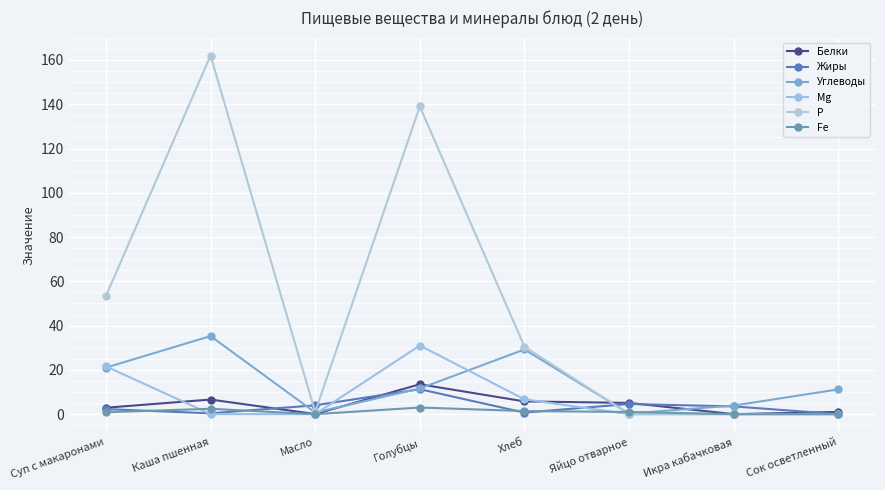

Reading right to left, what are all the values shown in this chart?

Белки: 1.0	0.0	5.1	5.8	13.5	0.1	6.6	2.9
Жиры: 0.0	3.5	4.6	0.7	11.3	4.0	0.4	2.3
Углеводы: 11.2	3.9	0.3	29.2	11.6	0.8	35.3	21.0
Mg: 0.0	0.0	0.0	6.7	31.0	0.0	0.0	21.6
Р: 0.0	0.0	0.0	30.5	139.0	1.0	162.0	53.3
Fe: 0.0	0.0	1.0	1.4	3.0	0.0	2.4	0.9